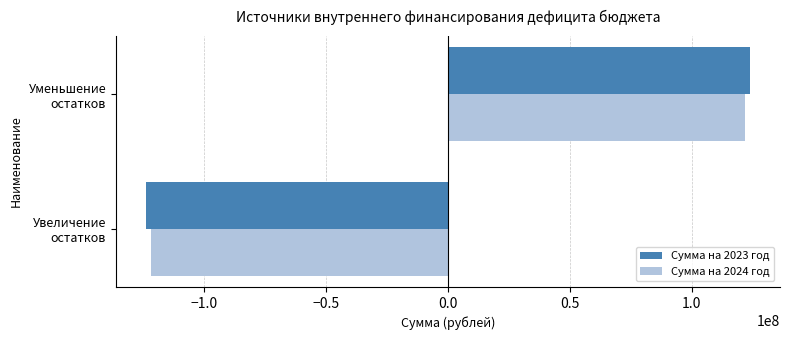

What is the difference between the maximum and minimum values in the Сумма на 2024 год series?

243230640.0